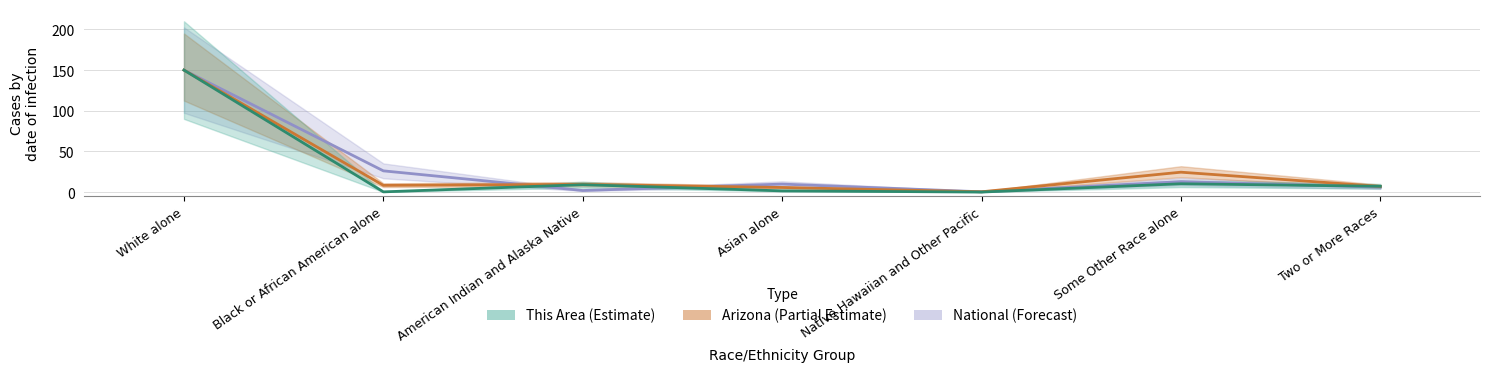

What is the sum of all Arizona values?

205.4